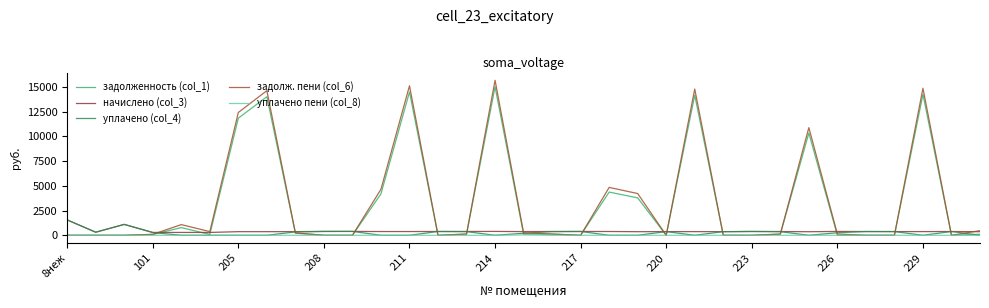

Count the number of categories in the chart.

33